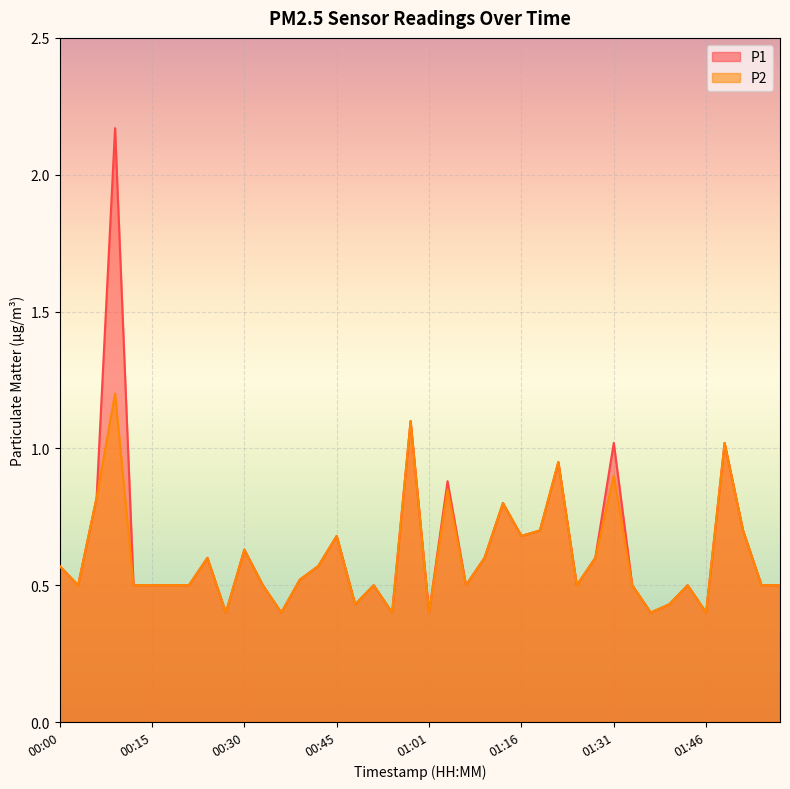

Is the value of P2 at 01:01 greater than the value of P1 at 00:30?

No